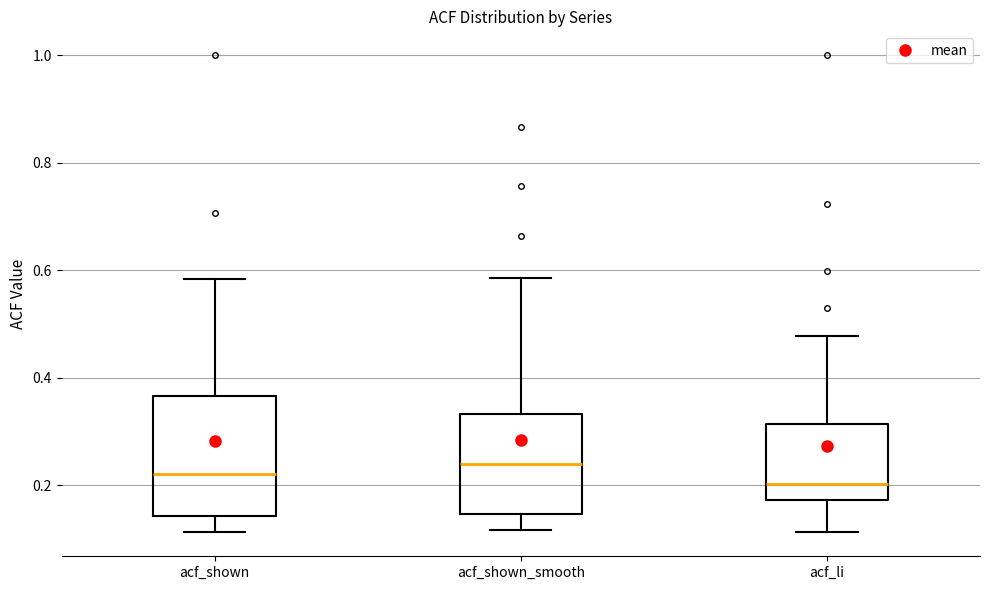

Where does the upper whisker of the box for acf_li end on the y-axis? The values are not printed on the chart, so give them approximately, as read against the axis.

0.48